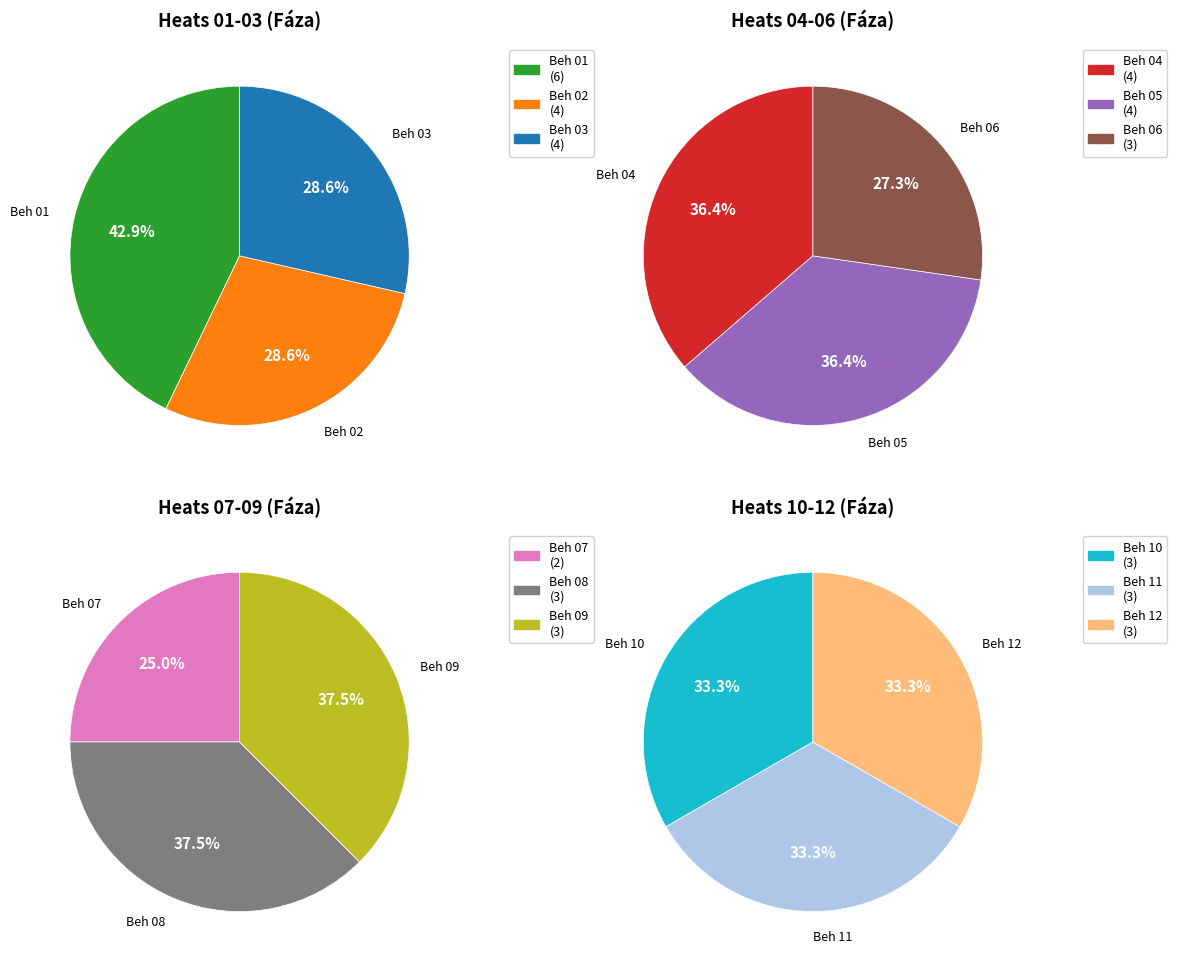

What is the change in value from Beh 07 to Beh 08?

+1